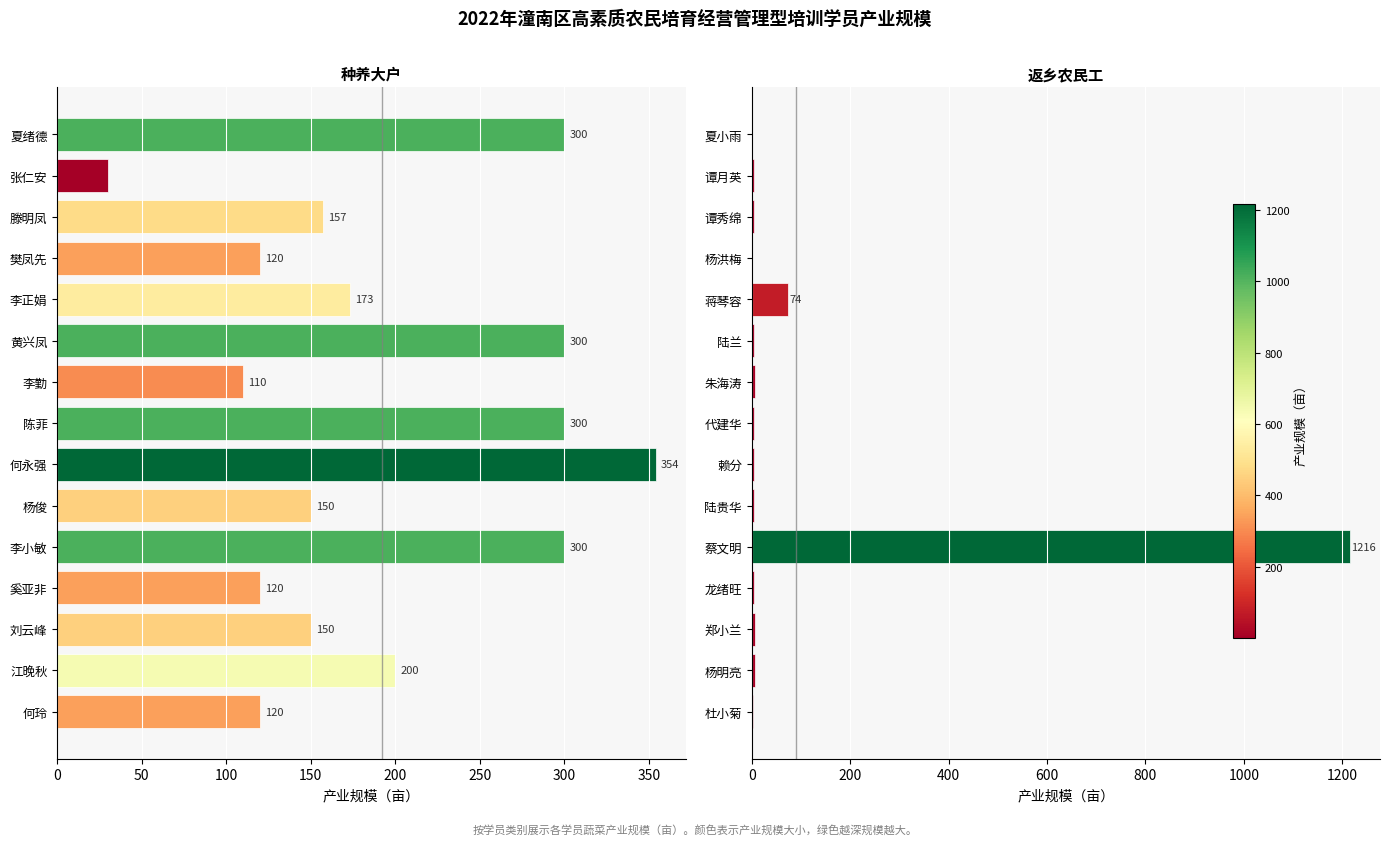

Does the chart contain any negative values?

No